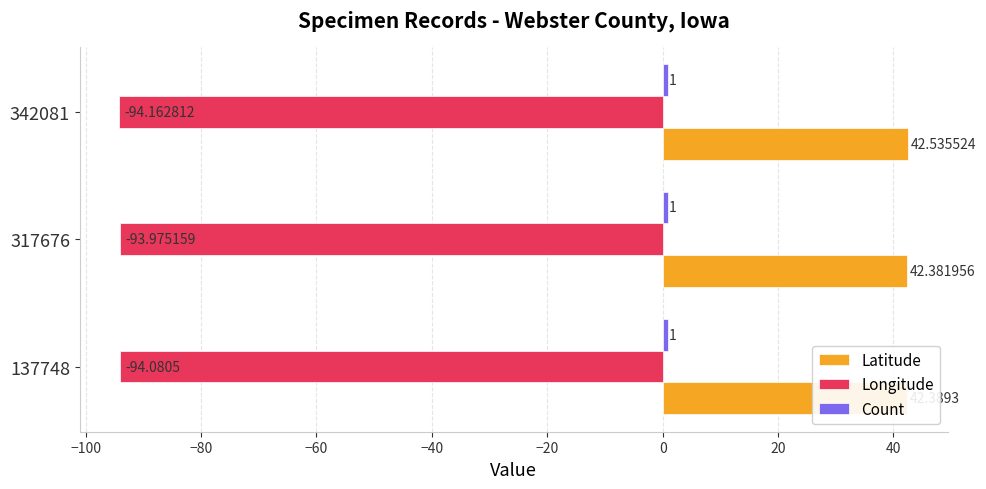

What is the difference between the highest and lowest values at 317676?

136.4